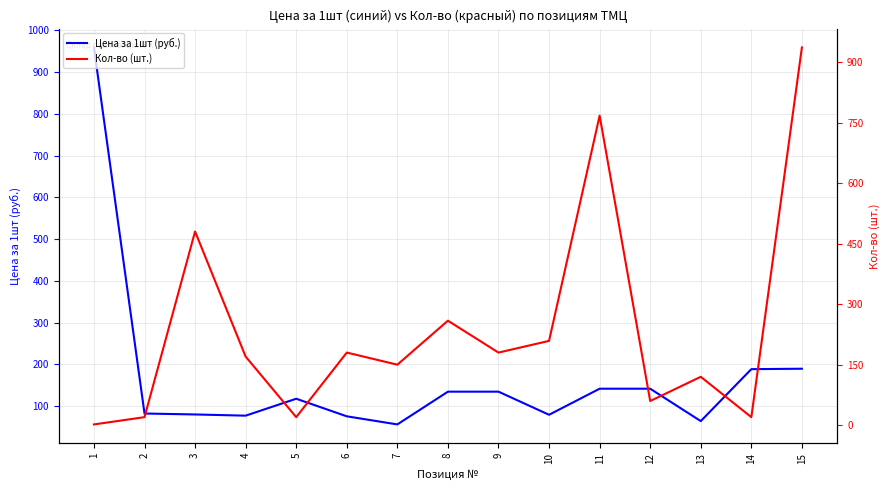

Which series has the largest range (max minus min)?

Кол-во (шт.)